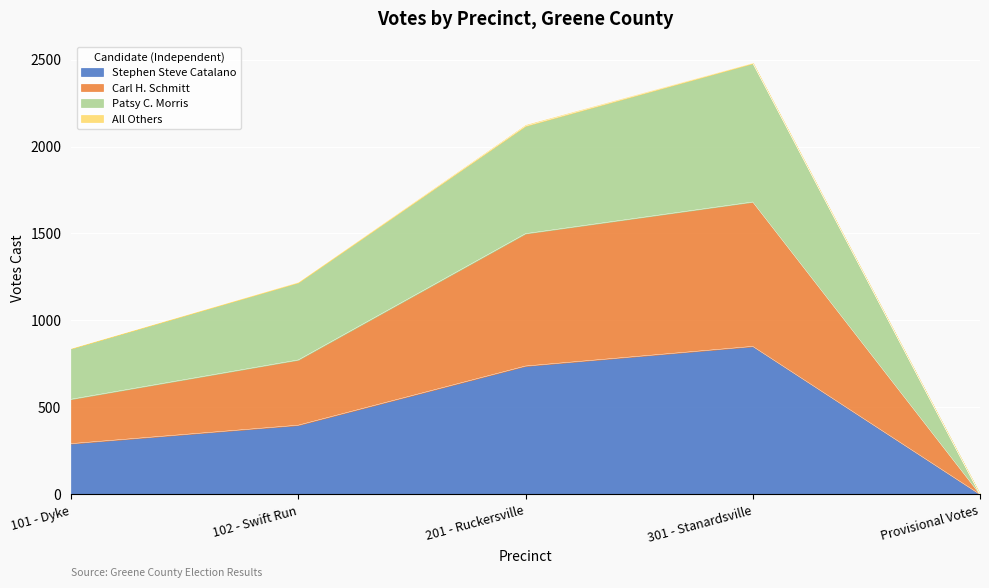

How many interior local peaks does the Carl H. Schmitt series have?

1